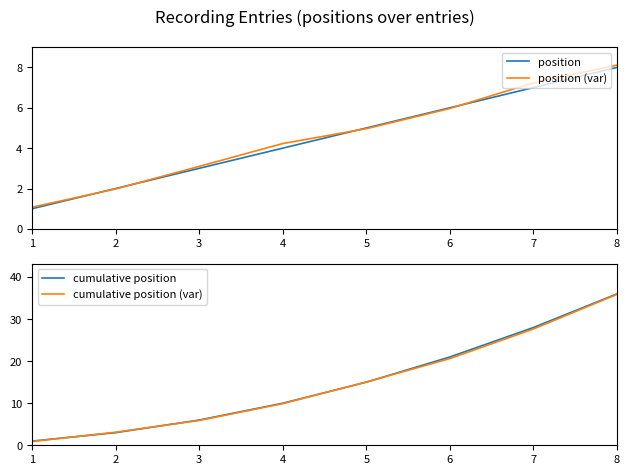

How many data points in position are less than 5?

4